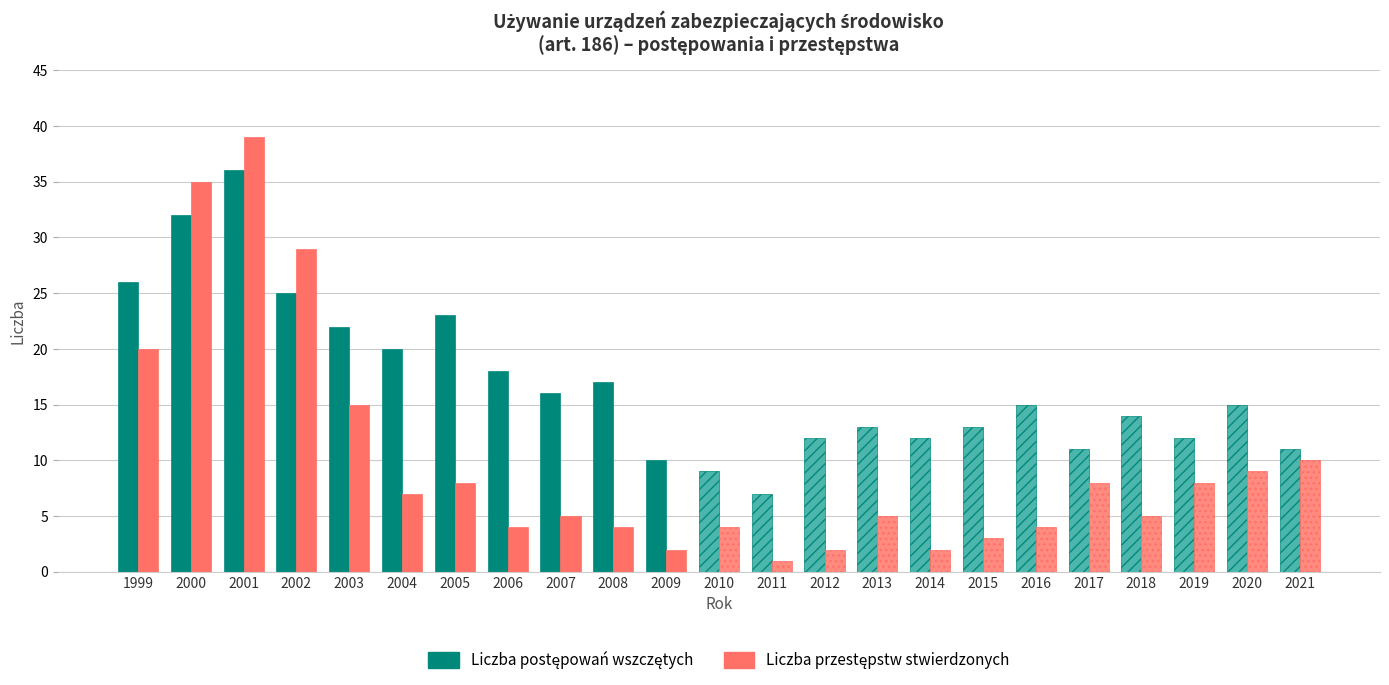

What is the total value across all series at 2000?

67